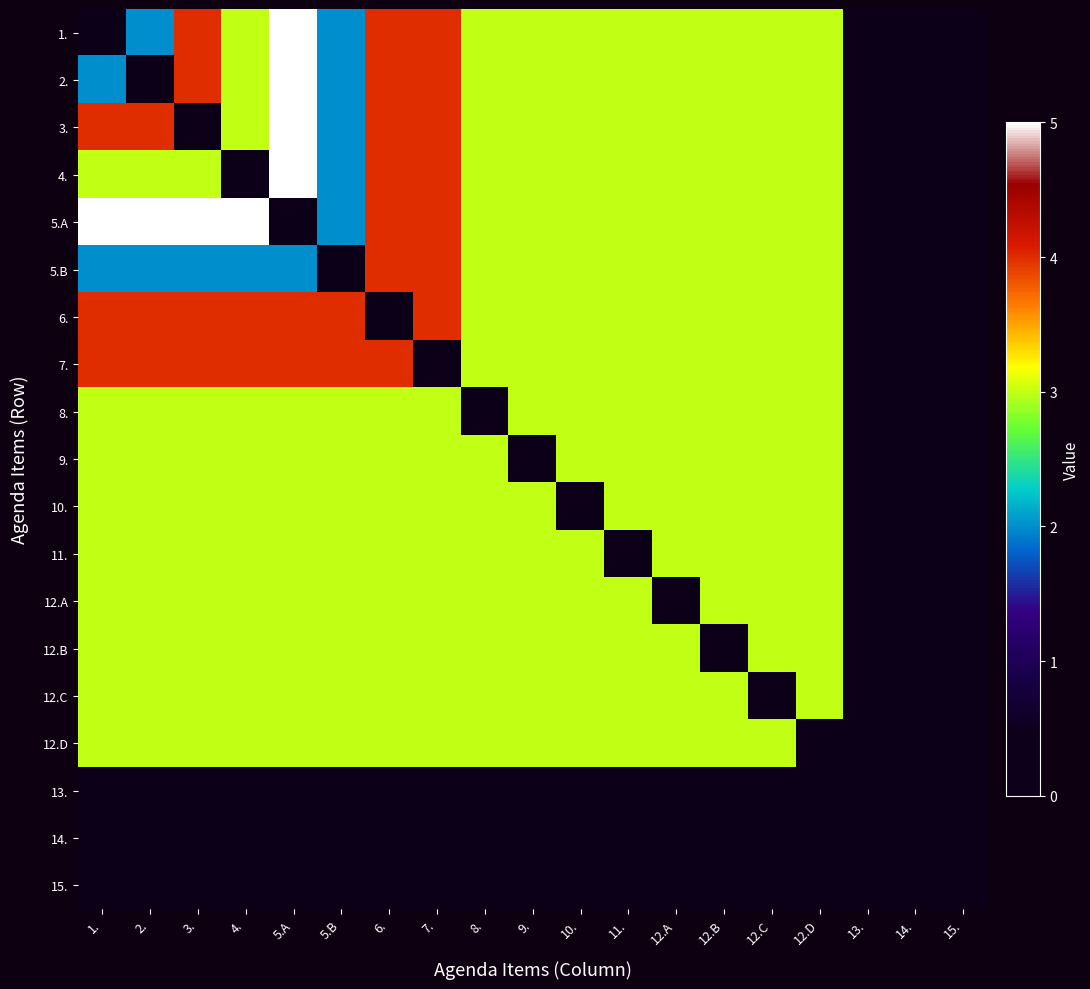

Reading left to right, transcribe all the data shown in this chart.

1.: 1.=0	2.=2	3.=4	4.=3	5.A=5	5.B=2	6.=4	7.=4	8.=3	9.=3	10.=3	11.=3	12.A=3	12.B=3	12.C=3	12.D=3	13.=0	14.=0	15.=0
2.: 1.=2	2.=0	3.=4	4.=3	5.A=5	5.B=2	6.=4	7.=4	8.=3	9.=3	10.=3	11.=3	12.A=3	12.B=3	12.C=3	12.D=3	13.=0	14.=0	15.=0
3.: 1.=4	2.=4	3.=0	4.=3	5.A=5	5.B=2	6.=4	7.=4	8.=3	9.=3	10.=3	11.=3	12.A=3	12.B=3	12.C=3	12.D=3	13.=0	14.=0	15.=0
4.: 1.=3	2.=3	3.=3	4.=0	5.A=5	5.B=2	6.=4	7.=4	8.=3	9.=3	10.=3	11.=3	12.A=3	12.B=3	12.C=3	12.D=3	13.=0	14.=0	15.=0
5.A: 1.=5	2.=5	3.=5	4.=5	5.A=0	5.B=2	6.=4	7.=4	8.=3	9.=3	10.=3	11.=3	12.A=3	12.B=3	12.C=3	12.D=3	13.=0	14.=0	15.=0
5.B: 1.=2	2.=2	3.=2	4.=2	5.A=2	5.B=0	6.=4	7.=4	8.=3	9.=3	10.=3	11.=3	12.A=3	12.B=3	12.C=3	12.D=3	13.=0	14.=0	15.=0
6.: 1.=4	2.=4	3.=4	4.=4	5.A=4	5.B=4	6.=0	7.=4	8.=3	9.=3	10.=3	11.=3	12.A=3	12.B=3	12.C=3	12.D=3	13.=0	14.=0	15.=0
7.: 1.=4	2.=4	3.=4	4.=4	5.A=4	5.B=4	6.=4	7.=0	8.=3	9.=3	10.=3	11.=3	12.A=3	12.B=3	12.C=3	12.D=3	13.=0	14.=0	15.=0
8.: 1.=3	2.=3	3.=3	4.=3	5.A=3	5.B=3	6.=3	7.=3	8.=0	9.=3	10.=3	11.=3	12.A=3	12.B=3	12.C=3	12.D=3	13.=0	14.=0	15.=0
9.: 1.=3	2.=3	3.=3	4.=3	5.A=3	5.B=3	6.=3	7.=3	8.=3	9.=0	10.=3	11.=3	12.A=3	12.B=3	12.C=3	12.D=3	13.=0	14.=0	15.=0
10.: 1.=3	2.=3	3.=3	4.=3	5.A=3	5.B=3	6.=3	7.=3	8.=3	9.=3	10.=0	11.=3	12.A=3	12.B=3	12.C=3	12.D=3	13.=0	14.=0	15.=0
11.: 1.=3	2.=3	3.=3	4.=3	5.A=3	5.B=3	6.=3	7.=3	8.=3	9.=3	10.=3	11.=0	12.A=3	12.B=3	12.C=3	12.D=3	13.=0	14.=0	15.=0
12.A: 1.=3	2.=3	3.=3	4.=3	5.A=3	5.B=3	6.=3	7.=3	8.=3	9.=3	10.=3	11.=3	12.A=0	12.B=3	12.C=3	12.D=3	13.=0	14.=0	15.=0
12.B: 1.=3	2.=3	3.=3	4.=3	5.A=3	5.B=3	6.=3	7.=3	8.=3	9.=3	10.=3	11.=3	12.A=3	12.B=0	12.C=3	12.D=3	13.=0	14.=0	15.=0
12.C: 1.=3	2.=3	3.=3	4.=3	5.A=3	5.B=3	6.=3	7.=3	8.=3	9.=3	10.=3	11.=3	12.A=3	12.B=3	12.C=0	12.D=3	13.=0	14.=0	15.=0
12.D: 1.=3	2.=3	3.=3	4.=3	5.A=3	5.B=3	6.=3	7.=3	8.=3	9.=3	10.=3	11.=3	12.A=3	12.B=3	12.C=3	12.D=0	13.=0	14.=0	15.=0
13.: 1.=0	2.=0	3.=0	4.=0	5.A=0	5.B=0	6.=0	7.=0	8.=0	9.=0	10.=0	11.=0	12.A=0	12.B=0	12.C=0	12.D=0	13.=0	14.=0	15.=0
14.: 1.=0	2.=0	3.=0	4.=0	5.A=0	5.B=0	6.=0	7.=0	8.=0	9.=0	10.=0	11.=0	12.A=0	12.B=0	12.C=0	12.D=0	13.=0	14.=0	15.=0
15.: 1.=0	2.=0	3.=0	4.=0	5.A=0	5.B=0	6.=0	7.=0	8.=0	9.=0	10.=0	11.=0	12.A=0	12.B=0	12.C=0	12.D=0	13.=0	14.=0	15.=0